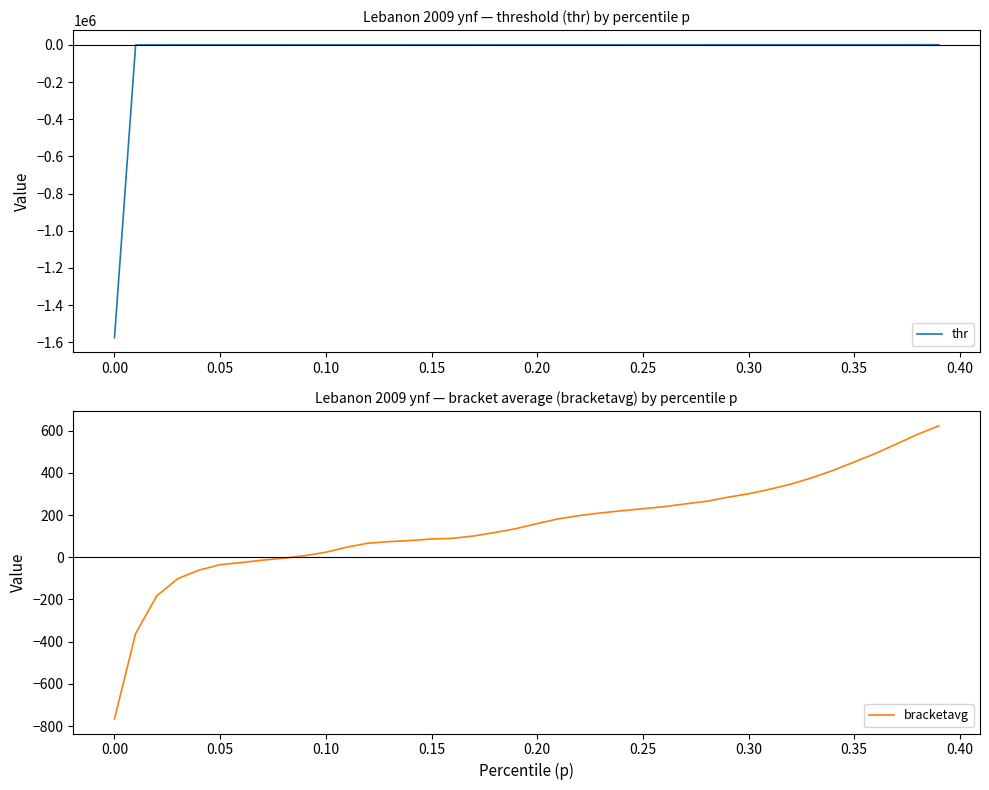

Read the bracketavg value at 0.20.

159.4